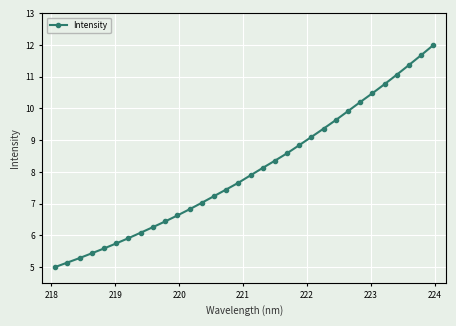

What is the smallest value displayed?

5.0